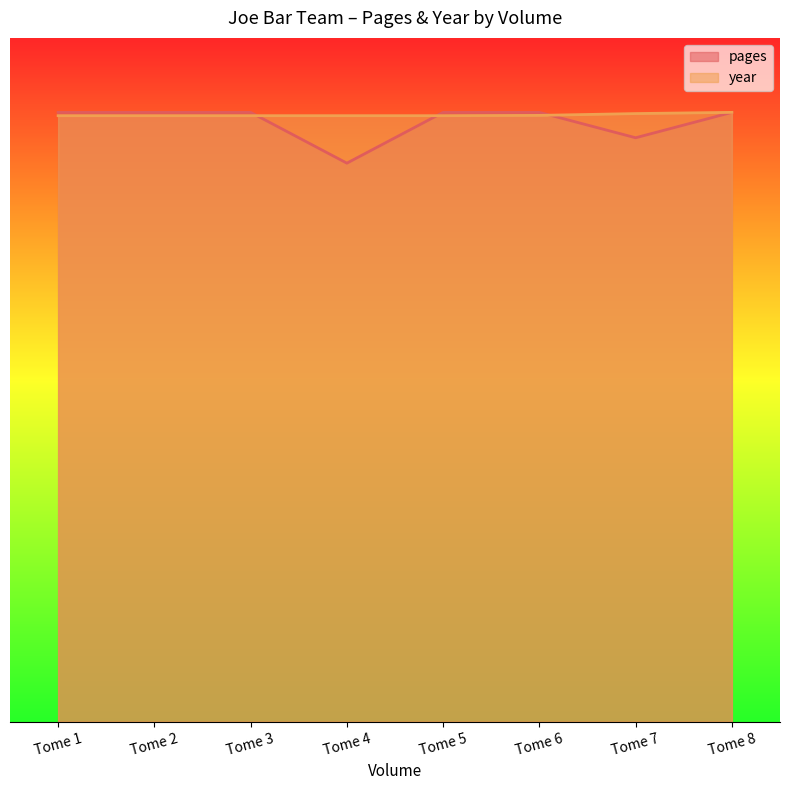

Between which two adjacent categories do year and pages first intersect?

Tome 3 and Tome 4